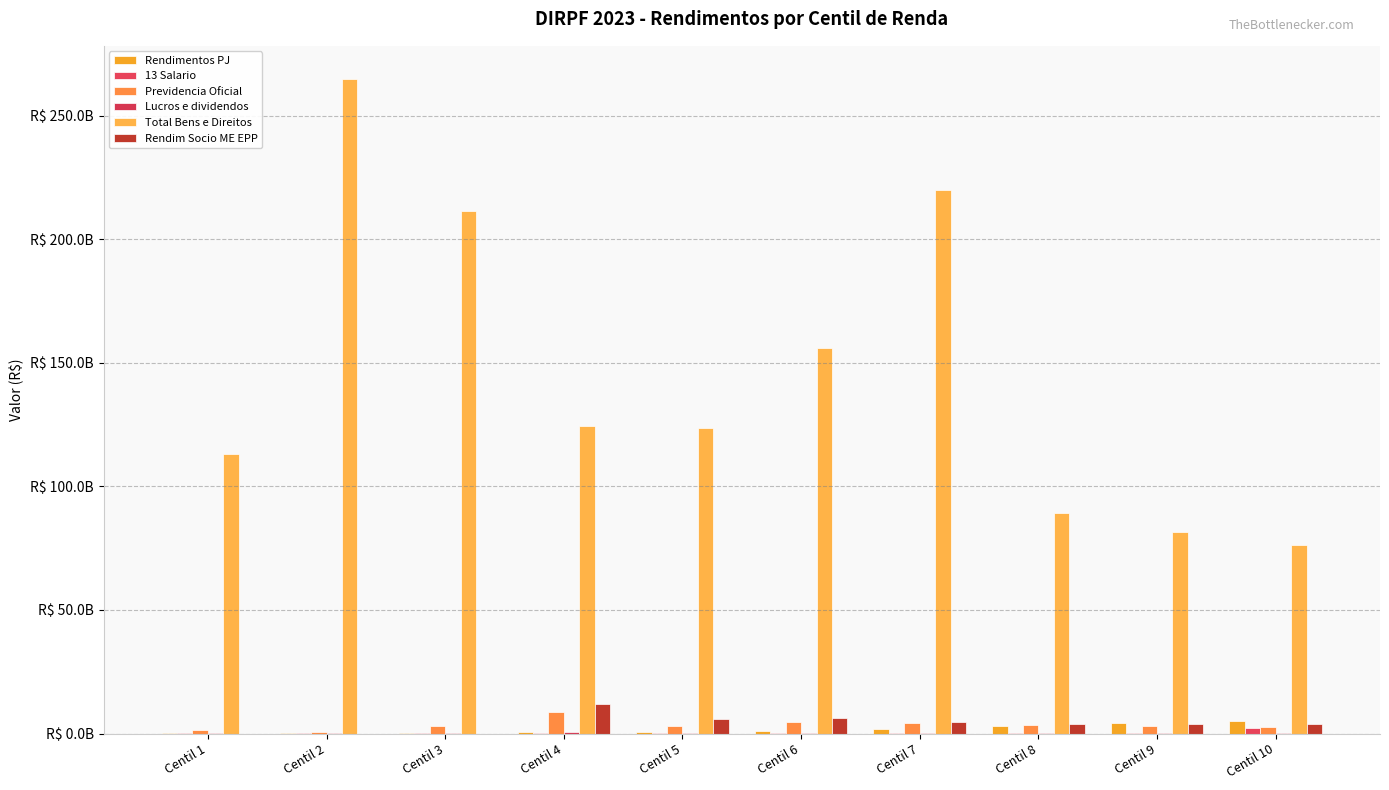

Are the bars horizontal?

No